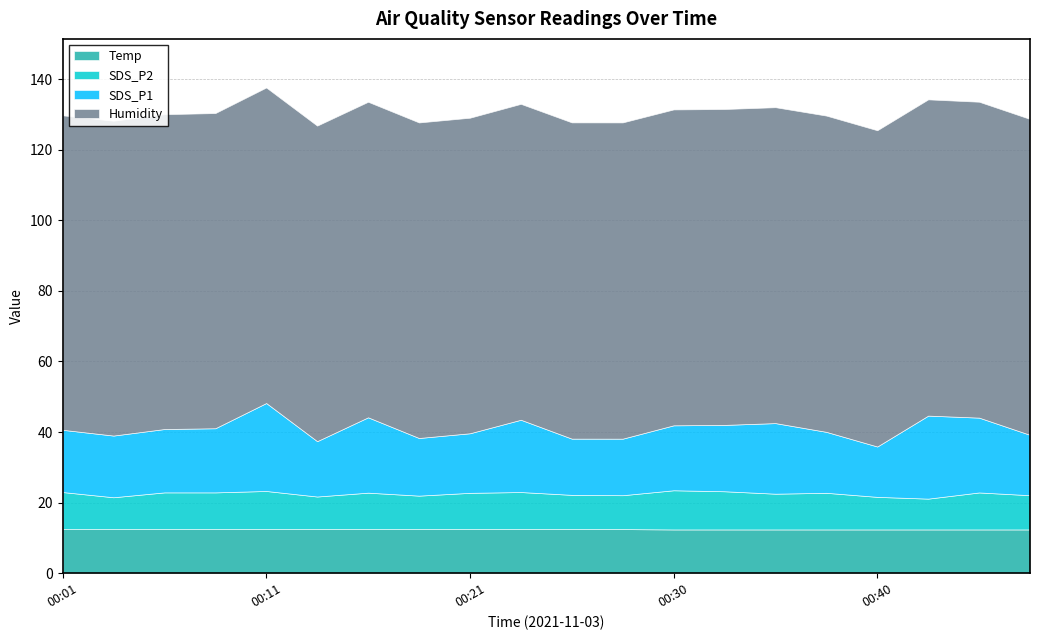

How many distinct data groups are displayed?

4